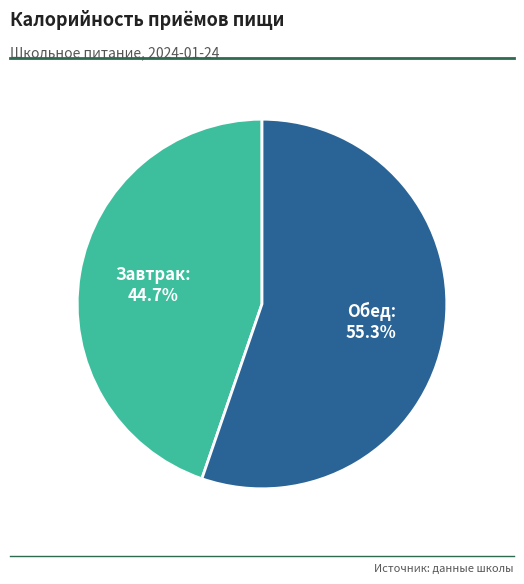

What percentage do Обед and Завтрак together represent?

100.0%